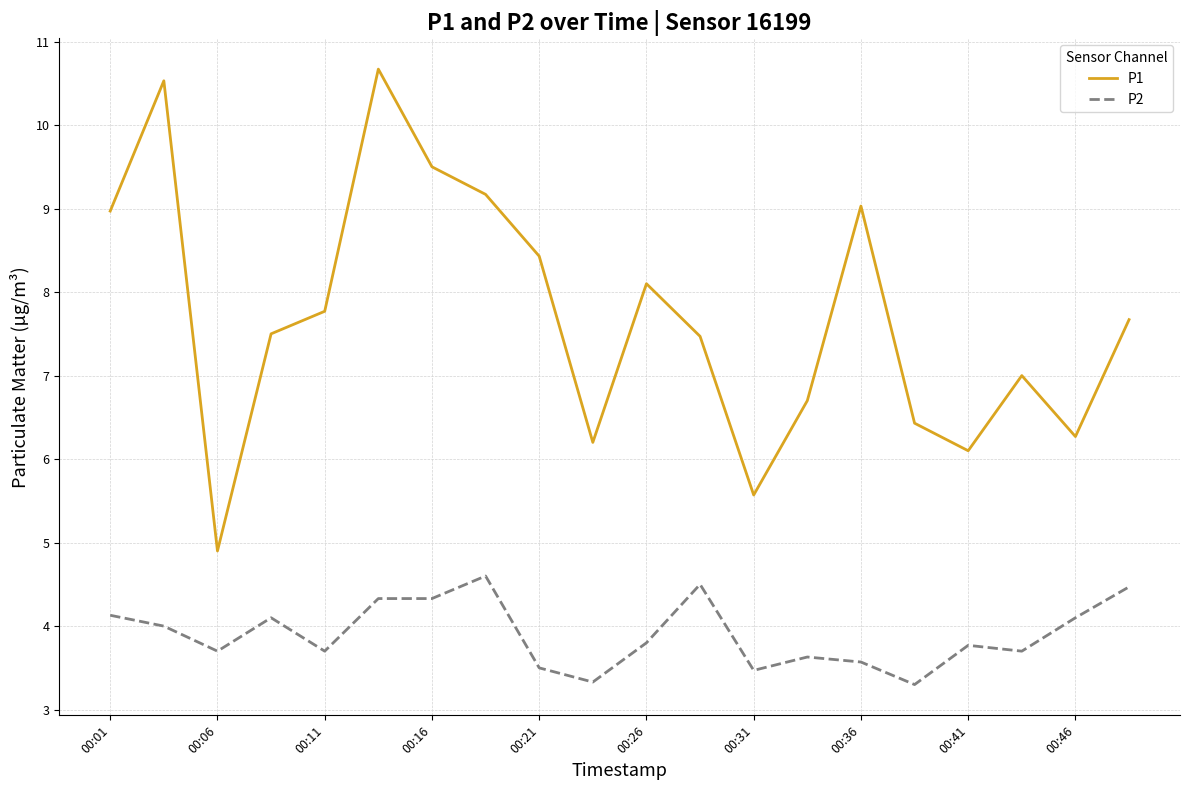

What is the highest value of the P2 series?

4.6